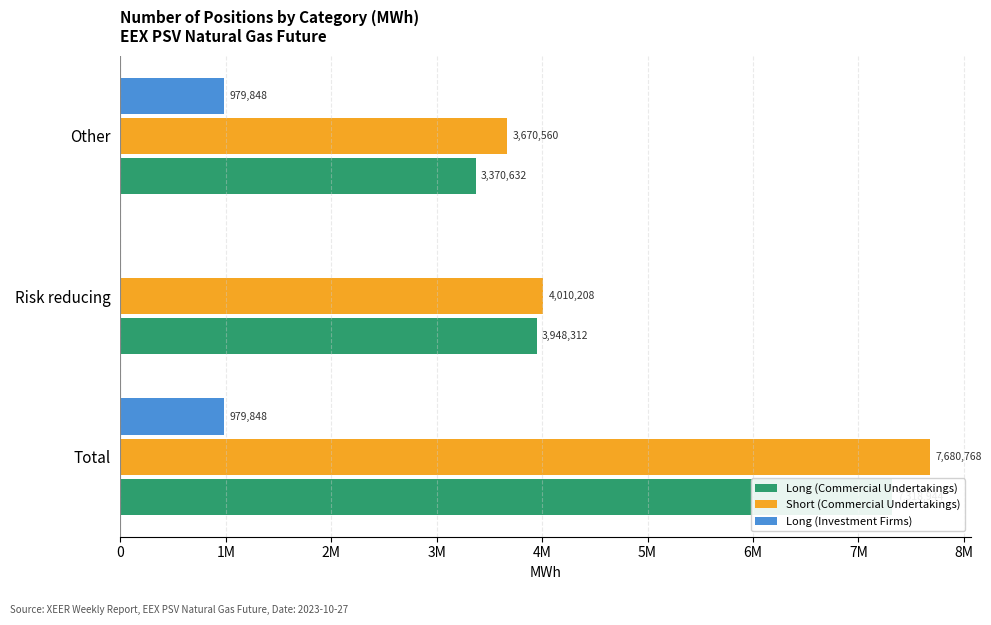

Which series has the largest total across all categories?

Short (Commercial Undertakings)